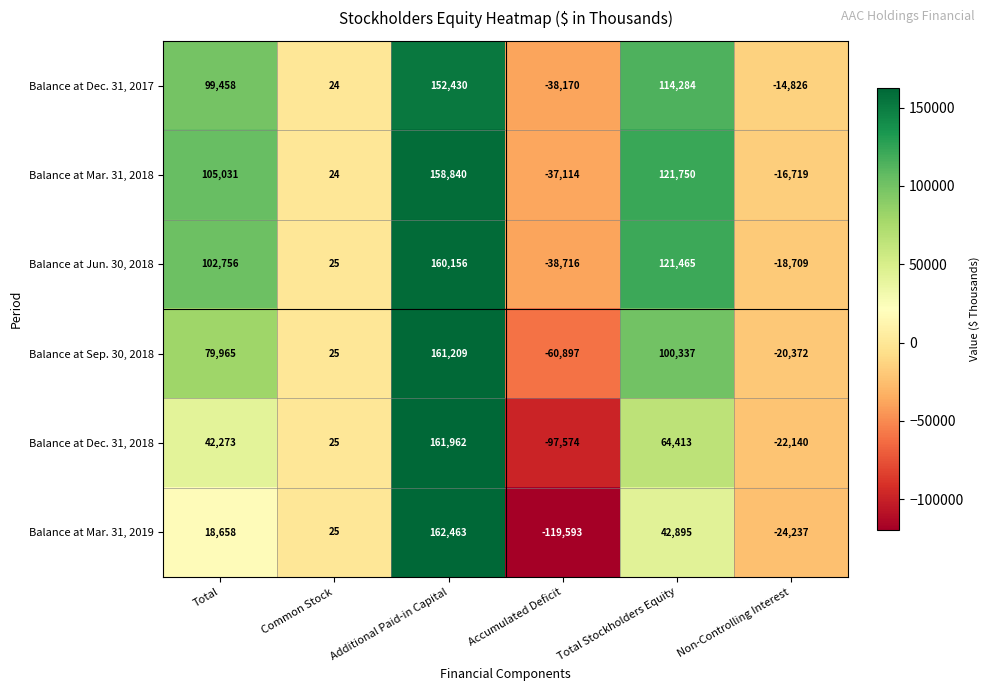

Is the value of Balance at Jun. 30, 2018 at Additional Paid-in Capital greater than the value of Balance at Sep. 30, 2018 at Non-Controlling Interest?

Yes